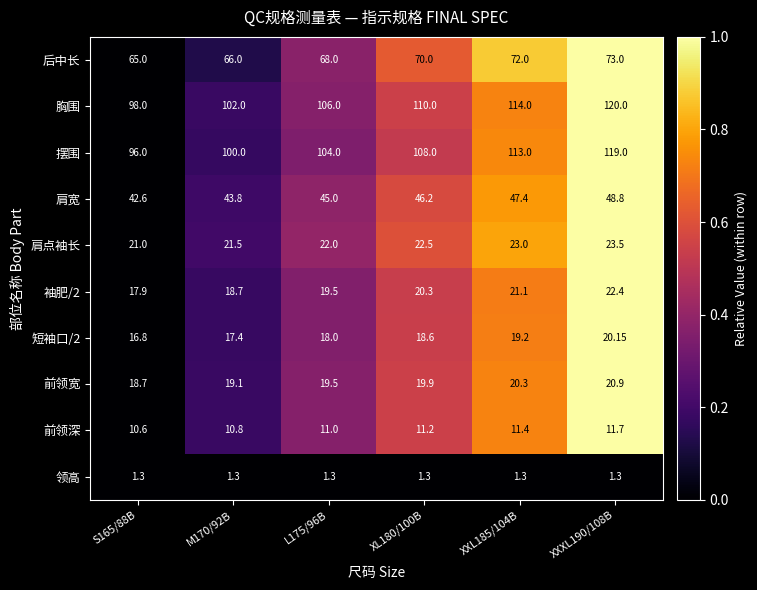

Which series has the widest spread of values?

摆围